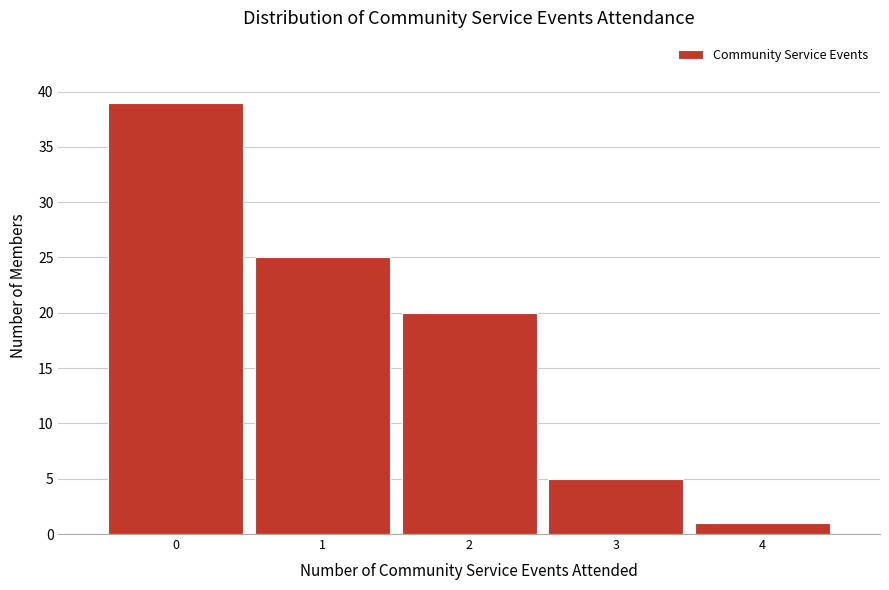

Reading left to right, list every bar in this chart as the range it spans on the x-axis followed by its height. The values are not printed on the chart, so give them approximately, as read against the axis.

-0.5 to 0.5: 39
0.5 to 1.5: 25
1.5 to 2.5: 20
2.5 to 3.5: 5
3.5 to 4.5: 1